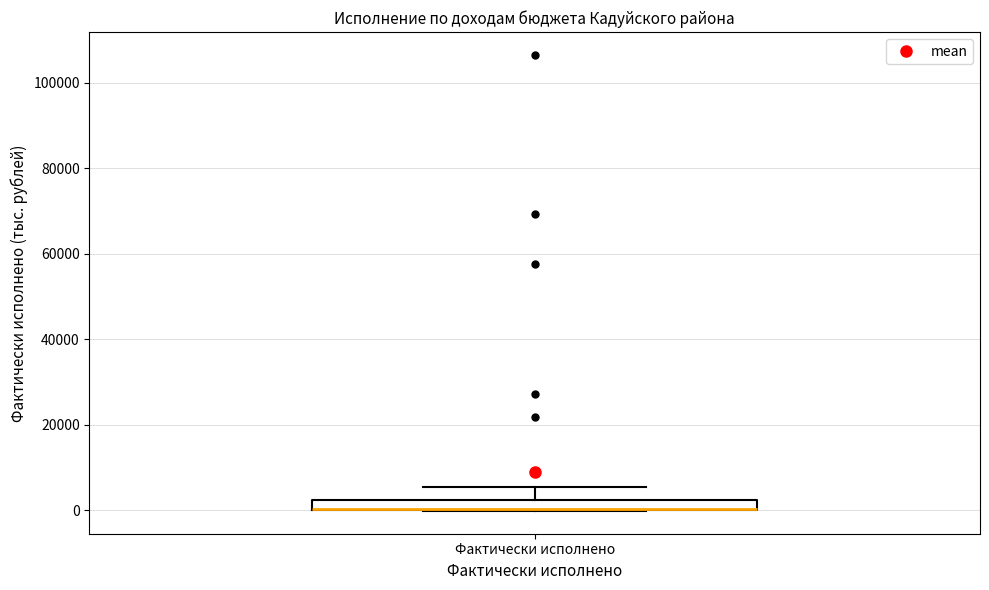

Where is the upper edge of the box for Фактически исполнено on the y-axis? The values are not printed on the chart, so give them approximately, as read against the axis.

2000